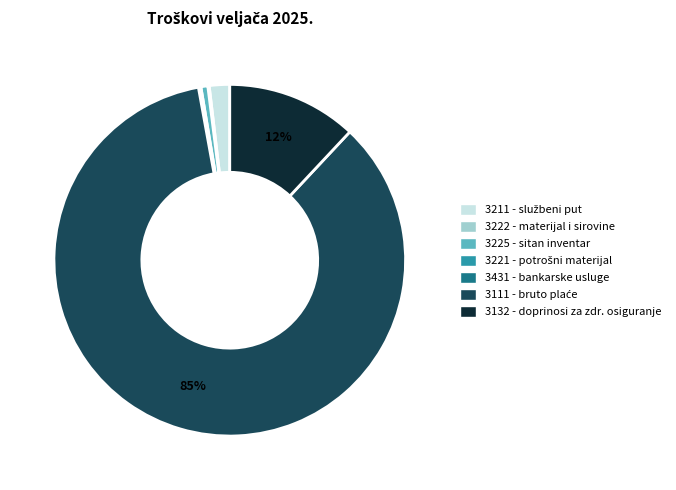

To the nearest percent, what is the average slice percentage?

14%